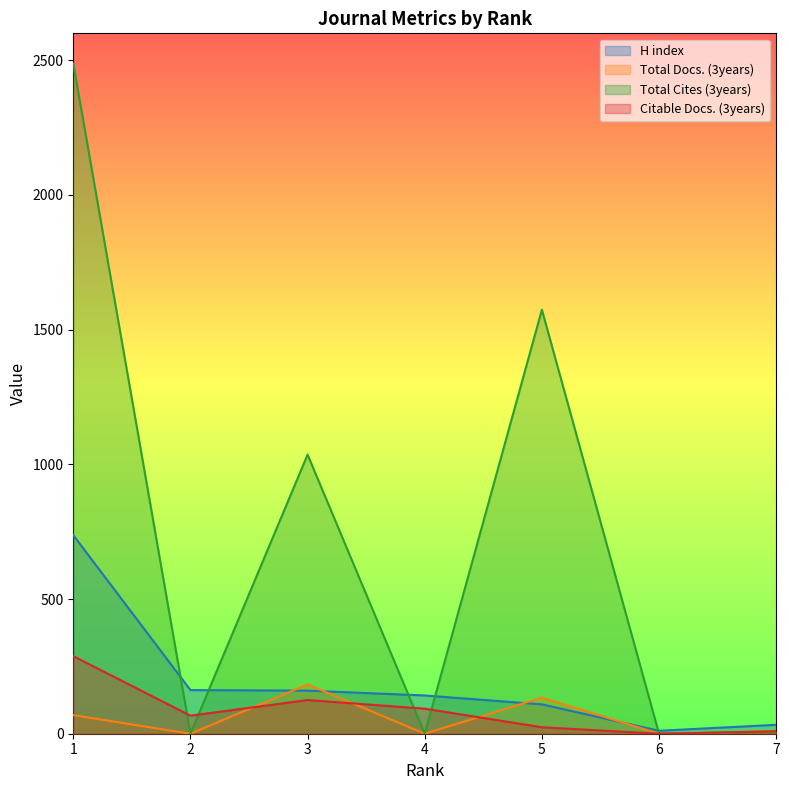

What is the value of the Total Cites (3years) point at the 1st from the left?

2488